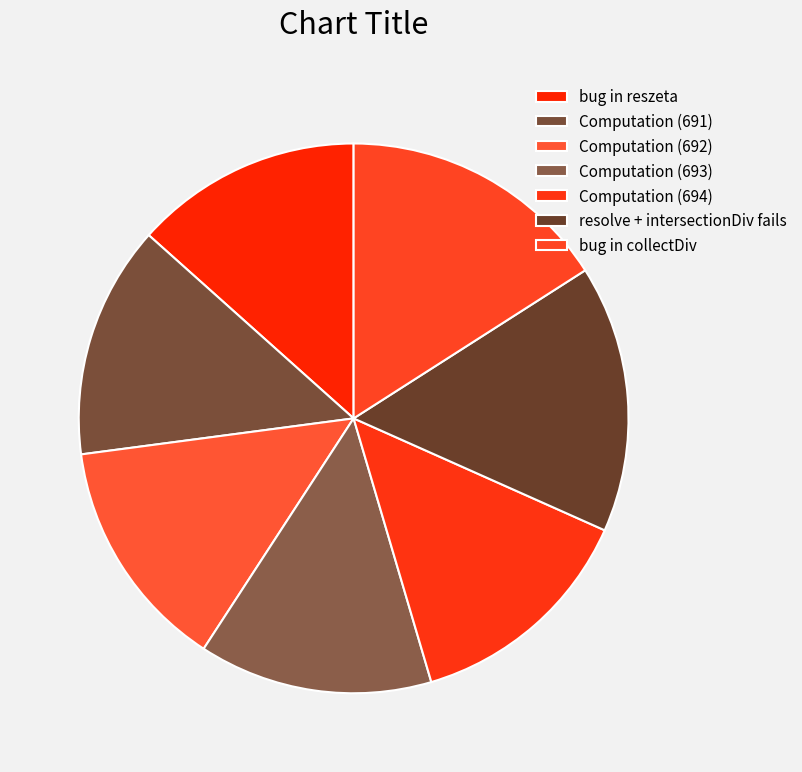

To the nearest percent, what is the difference between the largest and smallest slice percentages?

3%